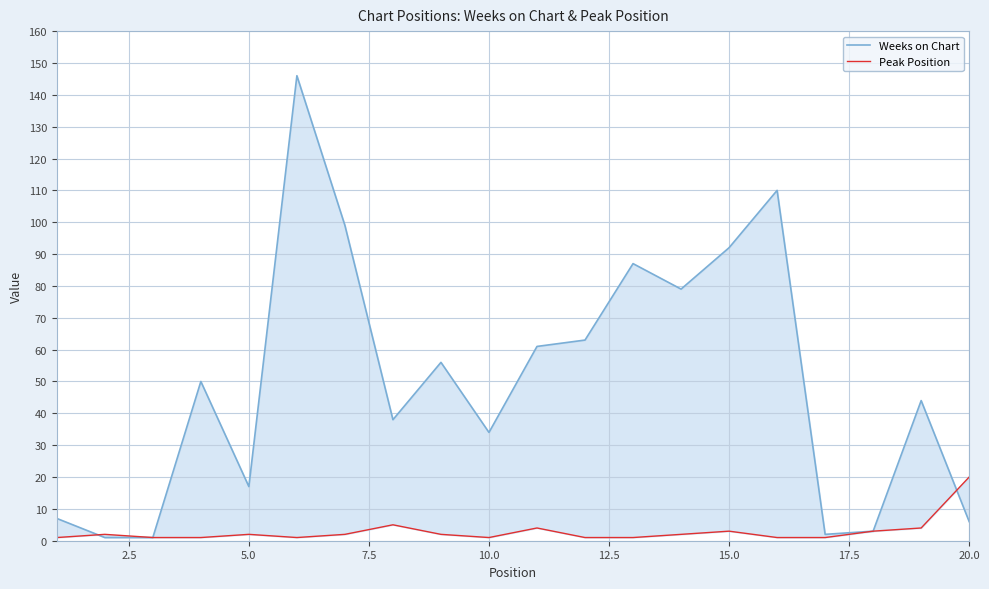

At how many categories does at least one series exceed 66?

6